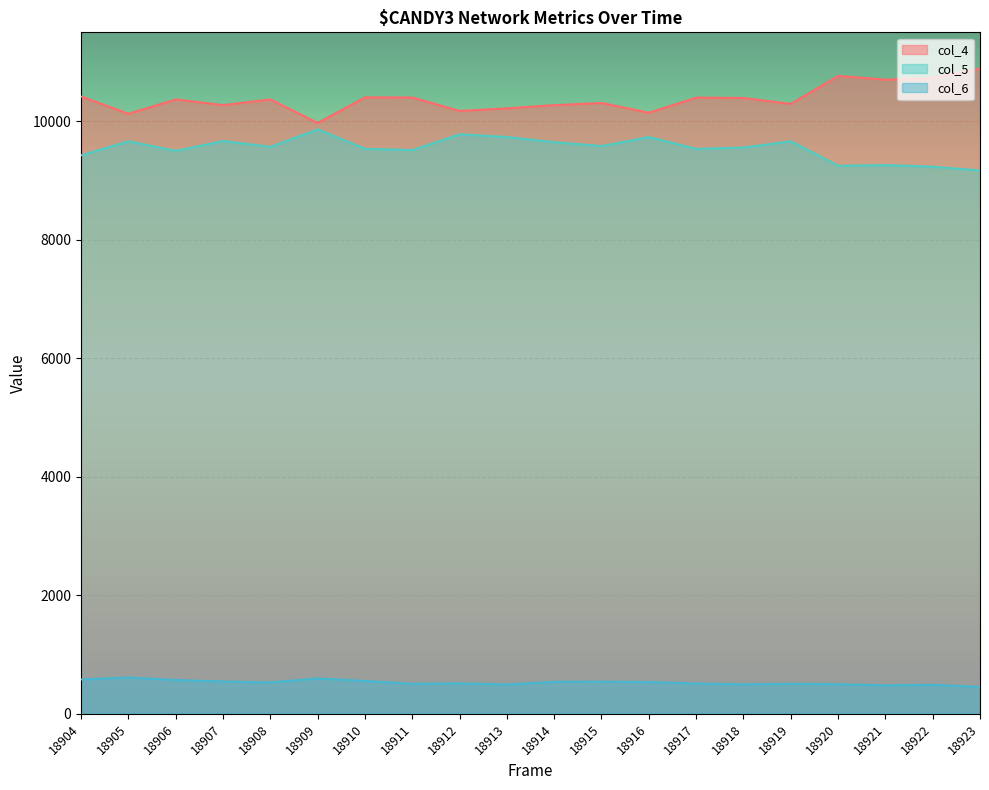

At which category is the sum across all series the highest?

18920